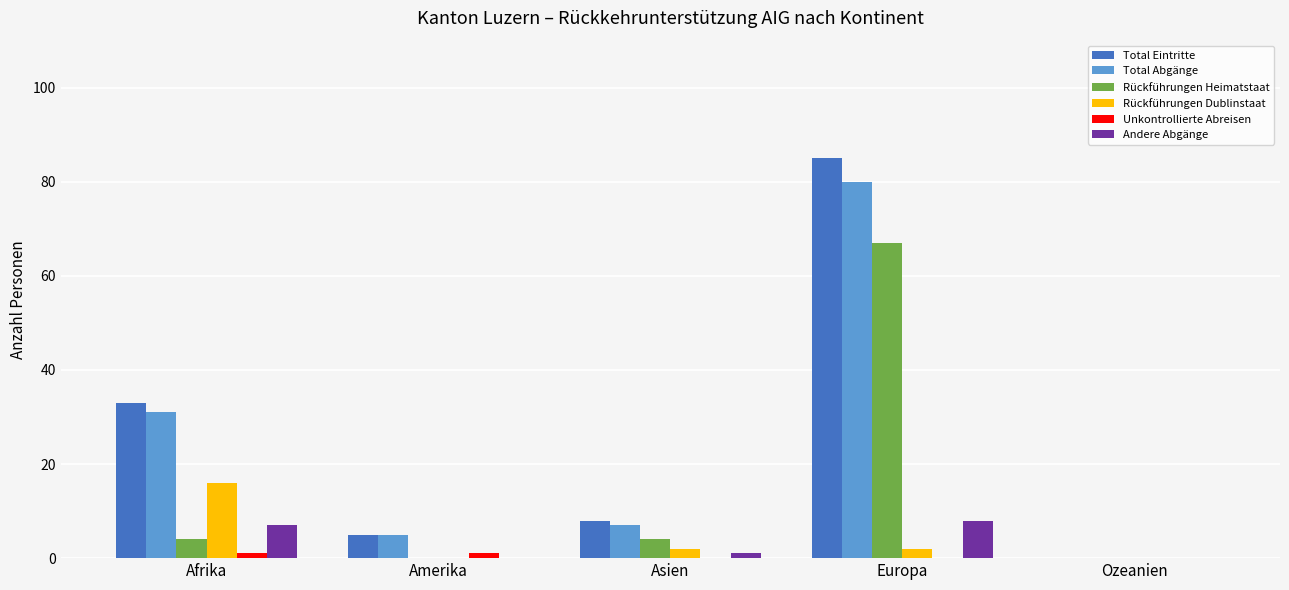

Is it true that Total Abgänge equals 31 at Afrika?

True